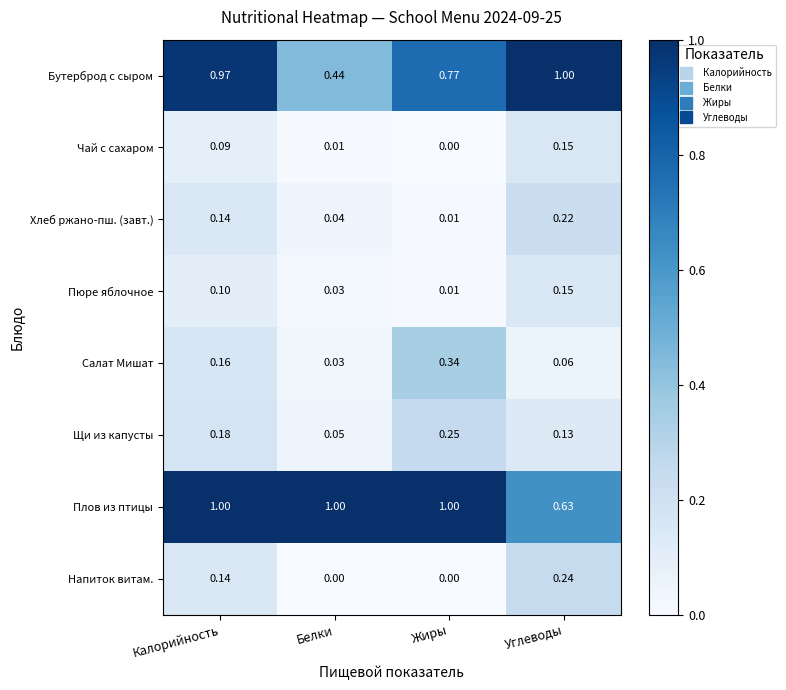

At which label is Плов из птицы closest to 0?

Углеводы